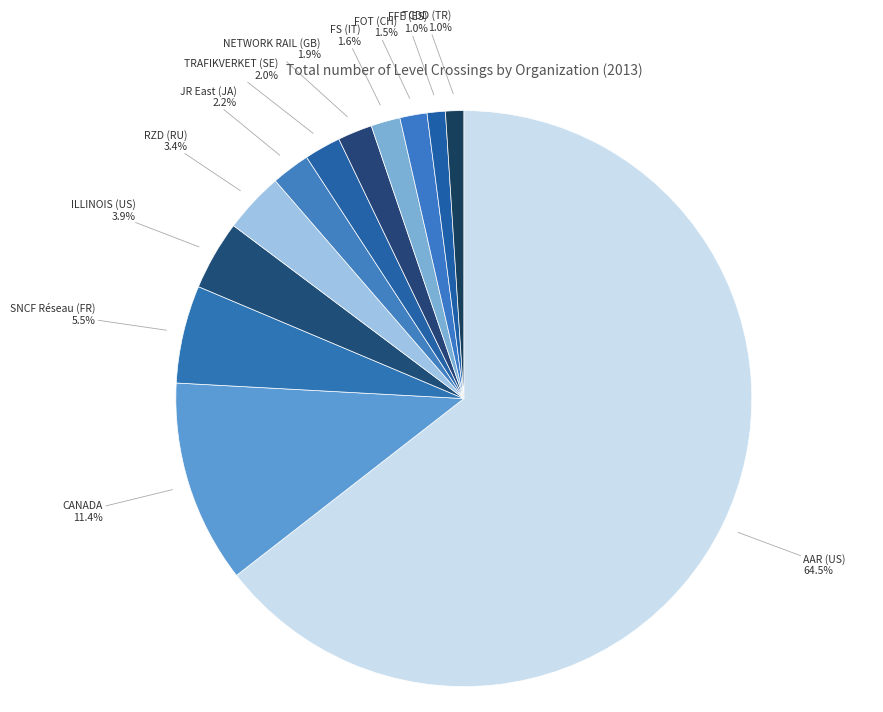

Do FFE (ES) and NETWORK RAIL (GB) together represent more than half of the pie?

No